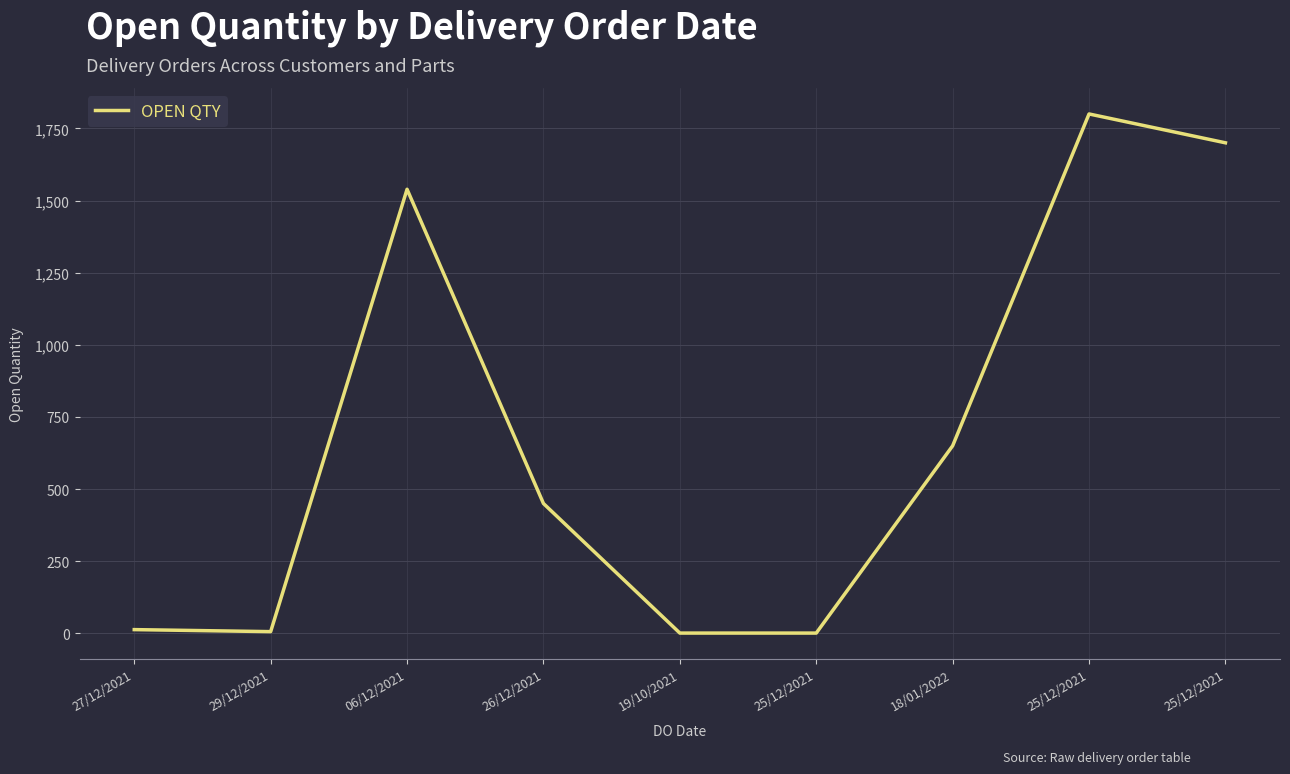

Where is the first local minimum?

29/12/2021